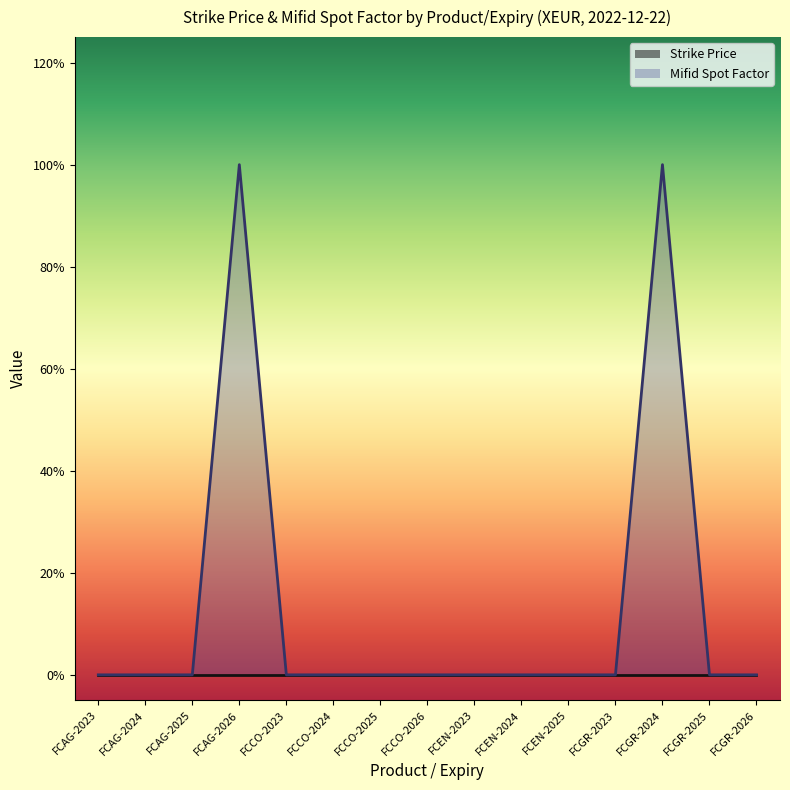

How many categories are shown in the chart?

15